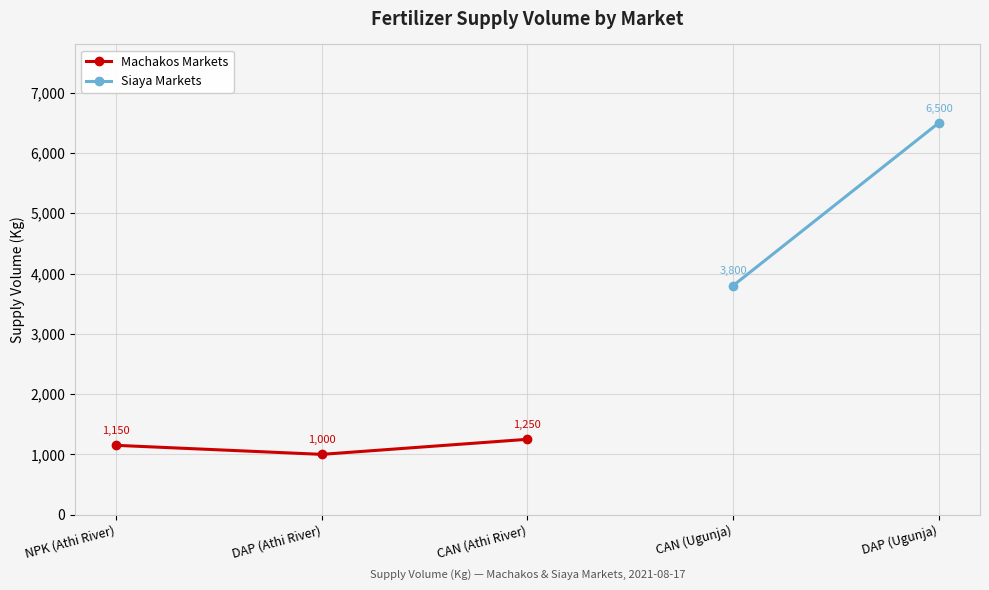

What is the label of the 2nd point from the right?

DAP (Athi River)